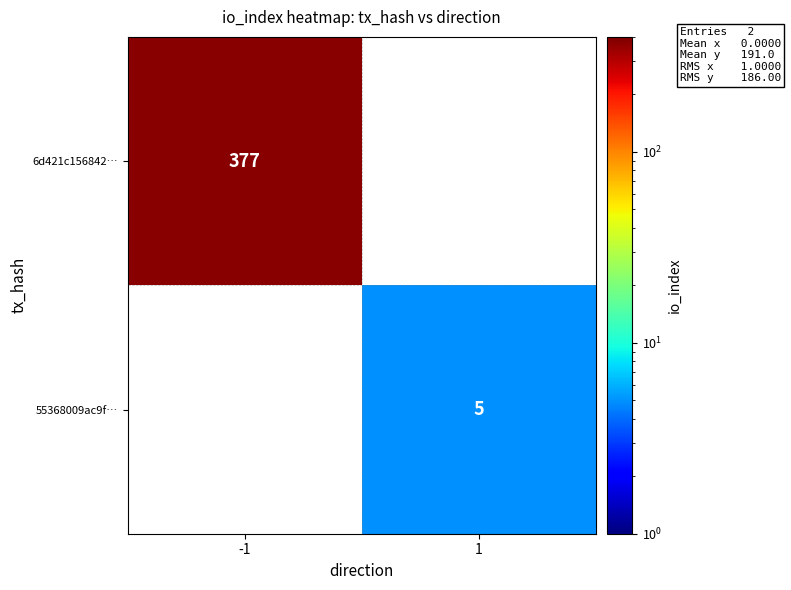

Which label corresponds to the largest value in the chart?

-1